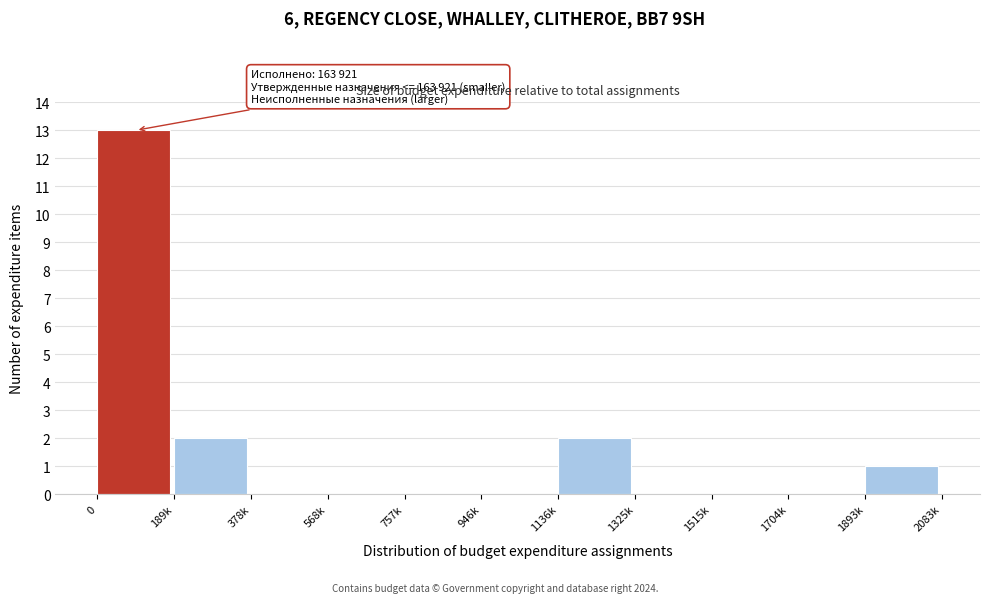

Reading left to right, what are all the values shown in this chart?

0=13	189k=2	378k=0	568k=0	757k=0	946k=0	1136k=2	1325k=0	1515k=0	1704k=0	1893k=1